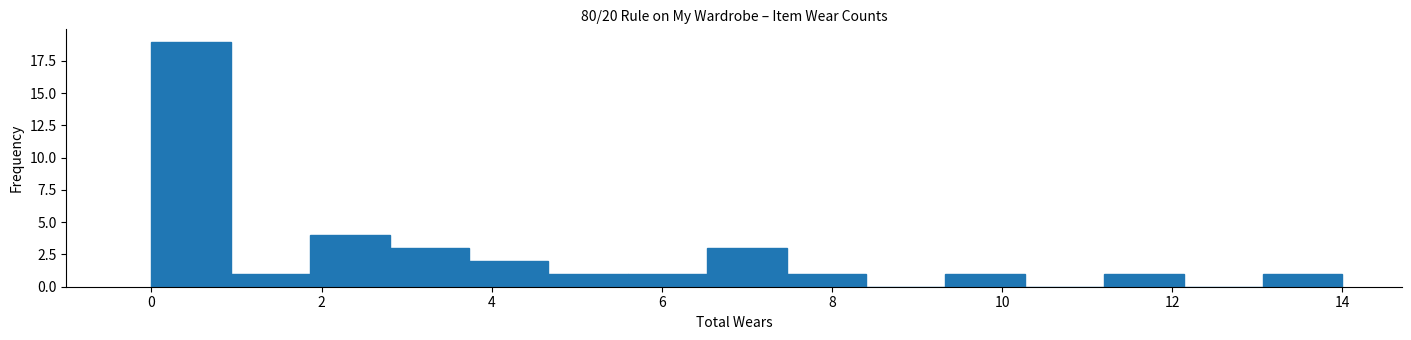

Over which range of the x-axis is the bar tallest?

0.0 to 1.0